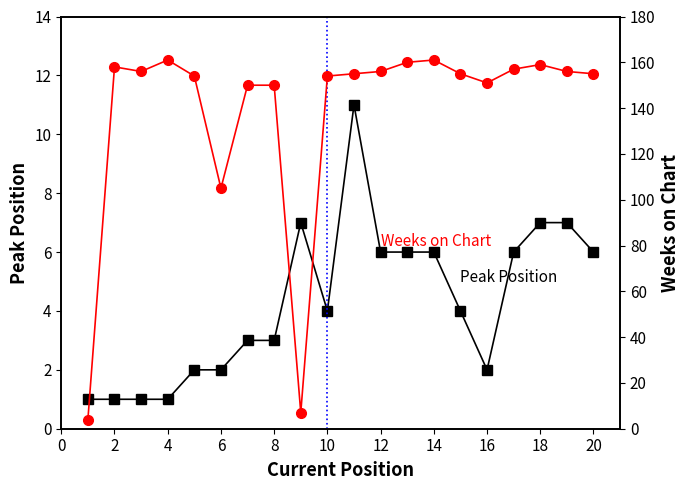

True or false: Peak Position and Weeks on Chart intersect in this chart.

False